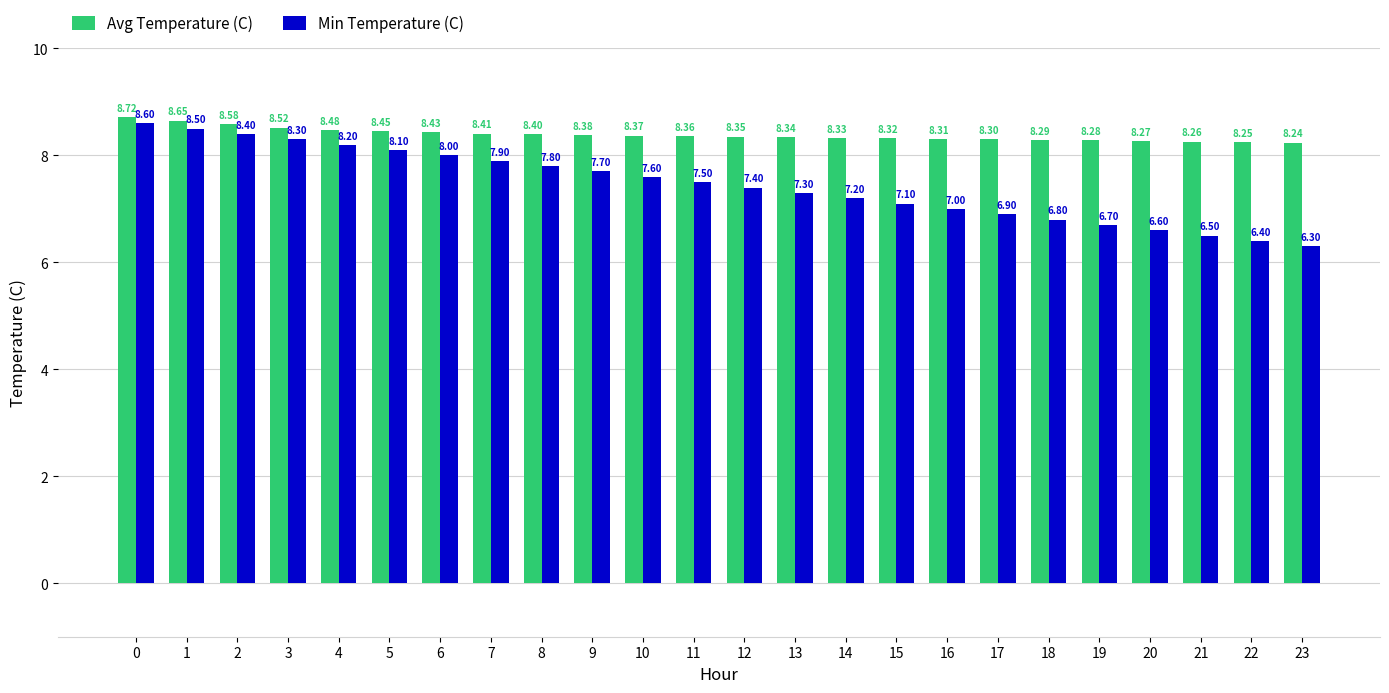

What is the sum of the Avg Temperature (C) values at 12 and 15?

16.7